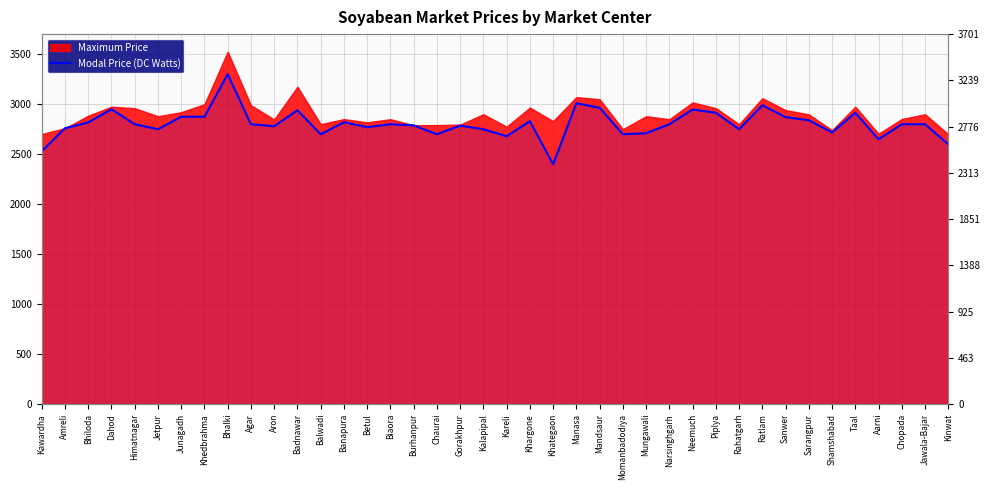

What is the label of the 34th point from the left?

Sarangpur